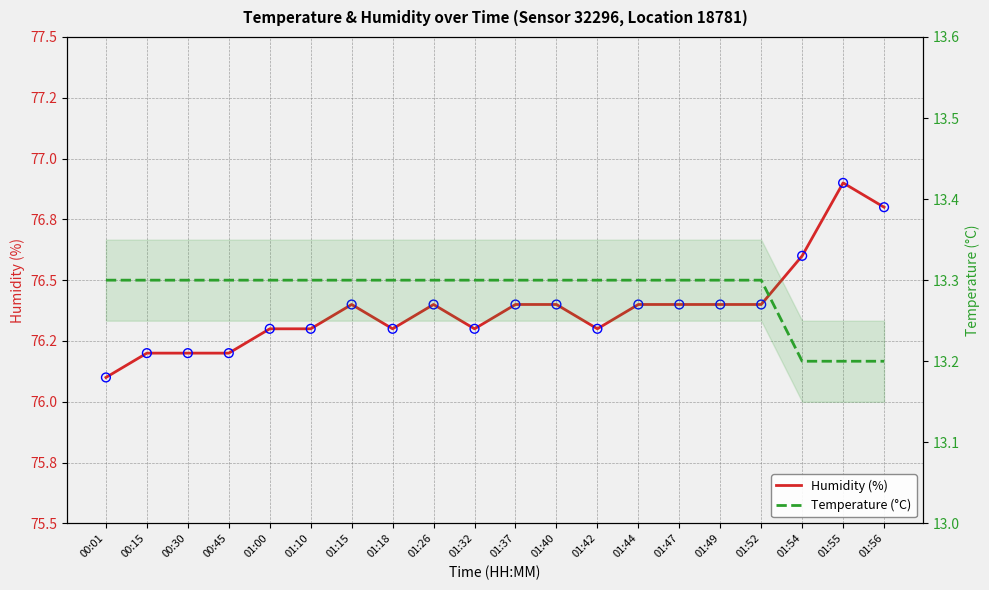

Which series has the largest total across all categories?

humidity